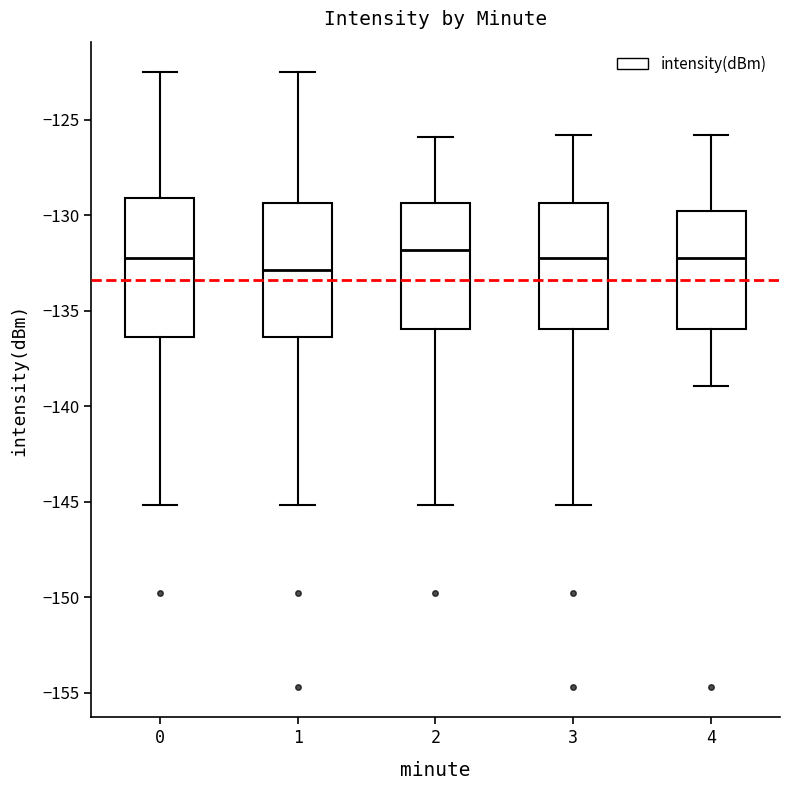

Reading left to right, transcribe this box plot: for each box, give where its median line is, the range the box spans, and where its two whiskers end, as read against the y-axis. The values are not printed on the chart, so give them approximately, as read against the axis.

0: median -132.0, box -136.5 to -129.0, whiskers -145.0 to -122.5
1: median -133.0, box -136.5 to -129.5, whiskers -145.0 to -122.5
2: median -132.0, box -136.0 to -129.5, whiskers -145.0 to -126.0
3: median -132.0, box -136.0 to -129.5, whiskers -145.0 to -126.0
4: median -132.0, box -136.0 to -130.0, whiskers -139.0 to -126.0